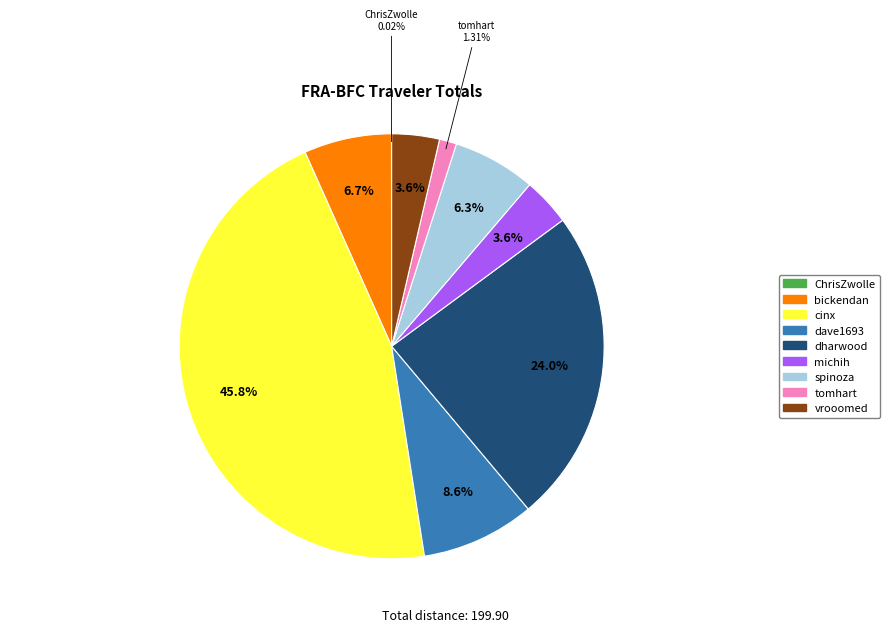

Does bickendan account for over 50% of the chart?

No